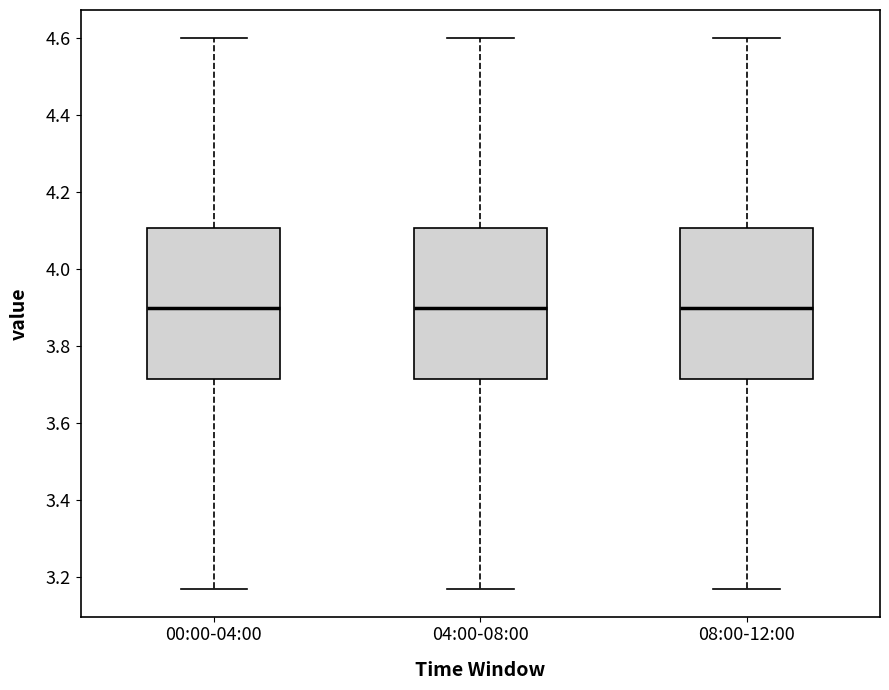

Reading left to right, transcribe this box plot: for each box, give where its median line is, the range the box spans, and where its two whiskers end, as read against the y-axis. The values are not printed on the chart, so give them approximately, as read against the axis.

00:00-04:00: median 3.90, box 3.72 to 4.10, whiskers 3.18 to 4.60
04:00-08:00: median 3.90, box 3.72 to 4.10, whiskers 3.18 to 4.60
08:00-12:00: median 3.90, box 3.72 to 4.10, whiskers 3.18 to 4.60